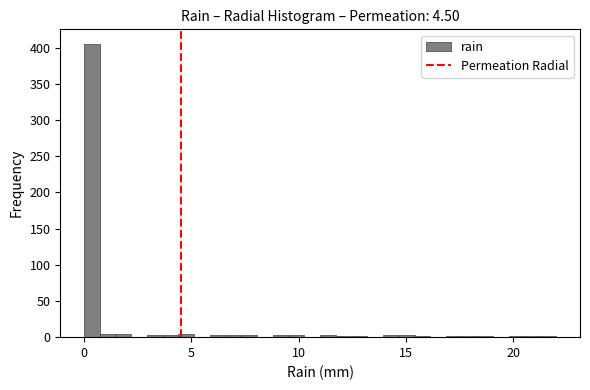

Read against the x-axis, roughly where is the centre of the tallest bar?

0.5